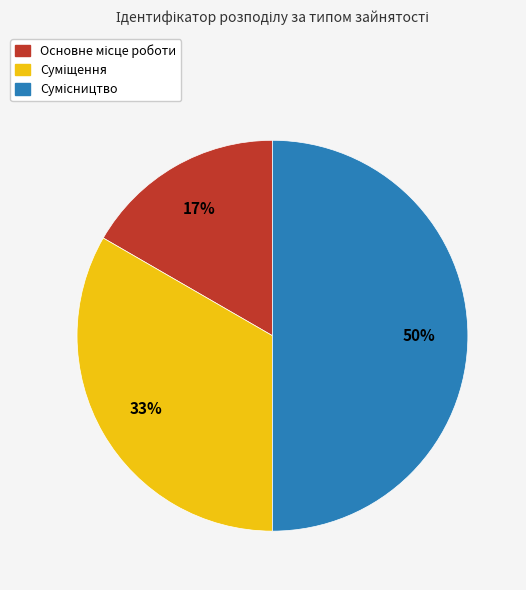

To the nearest percent, what is the difference between the largest and smallest slice percentages?

33%